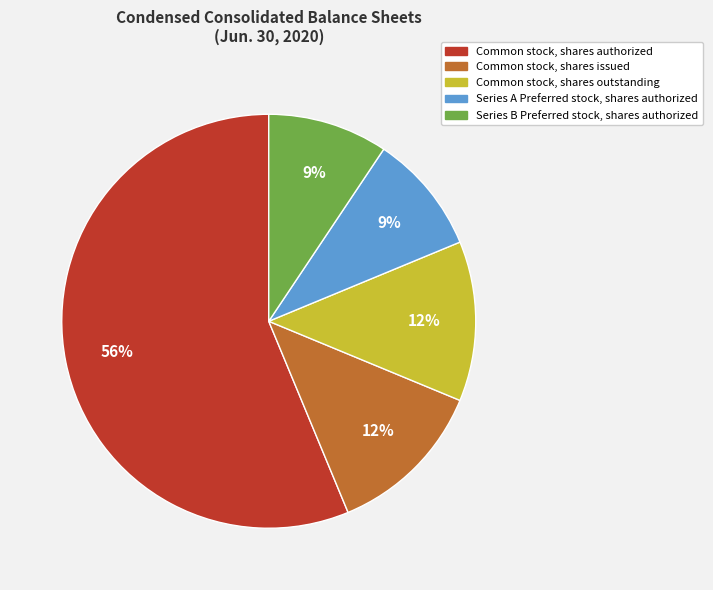

True or false: Common stock, shares outstanding accounts for 27% of the total.

False